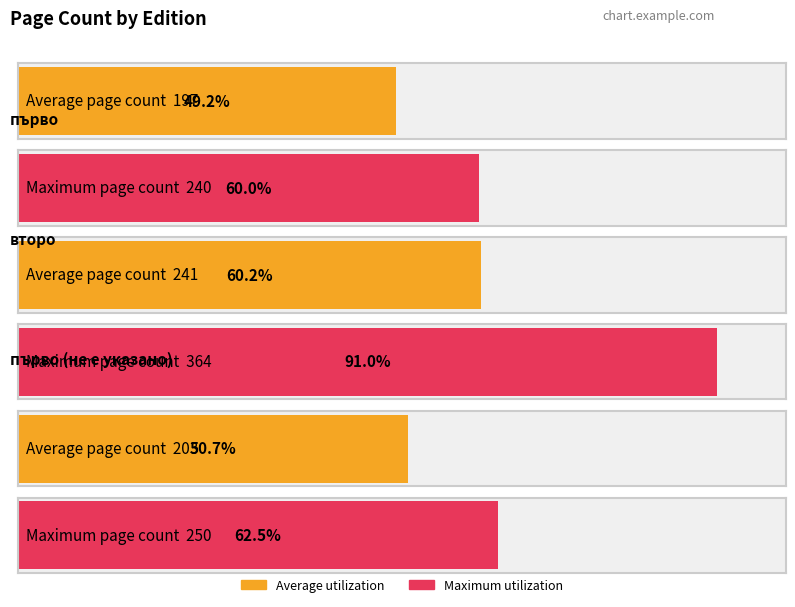

Is it true that Average utilization equals 243 at първо?

False